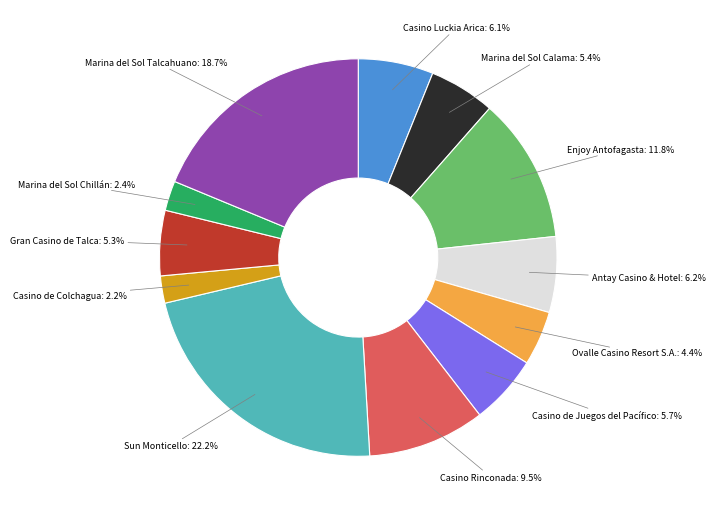

Is there a majority slice in this chart?

No